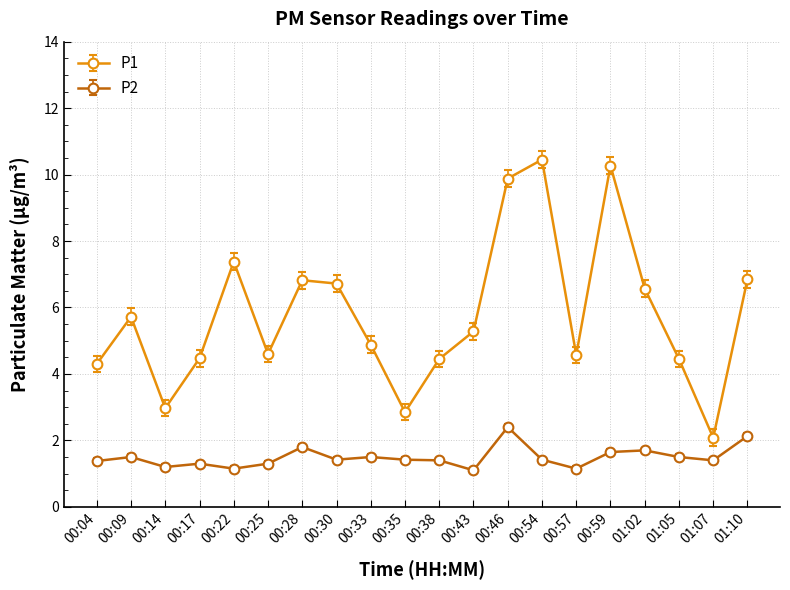

True or false: P2 and P1 intersect in this chart.

False